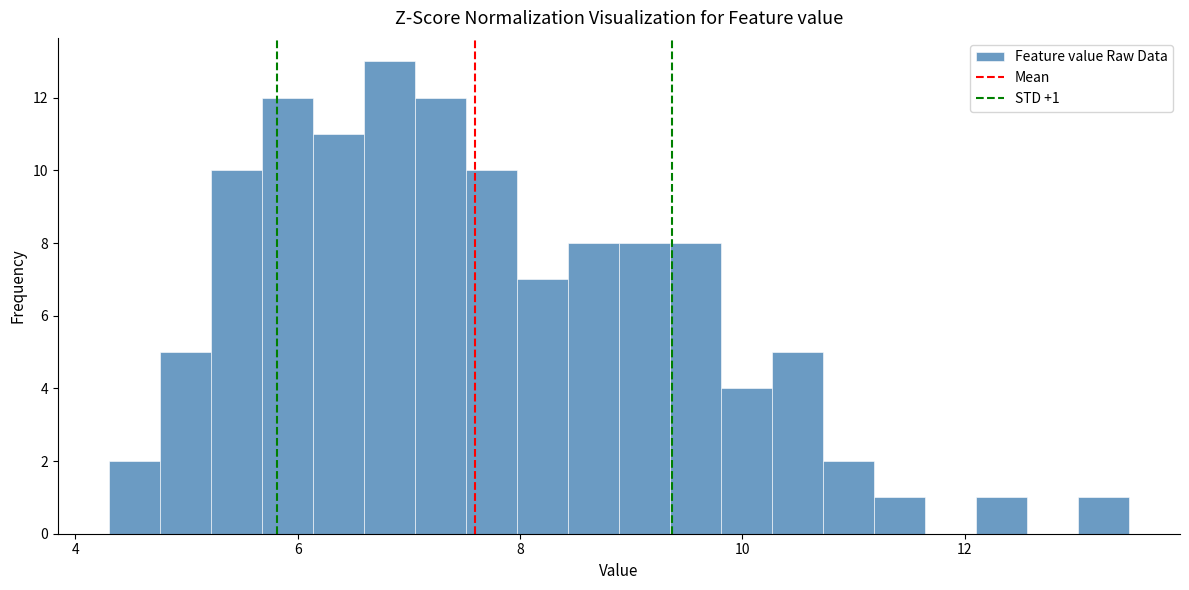

Around what value on the x-axis is the tallest bar? Give the approximate position of its centre, as read against the axis.

6.8